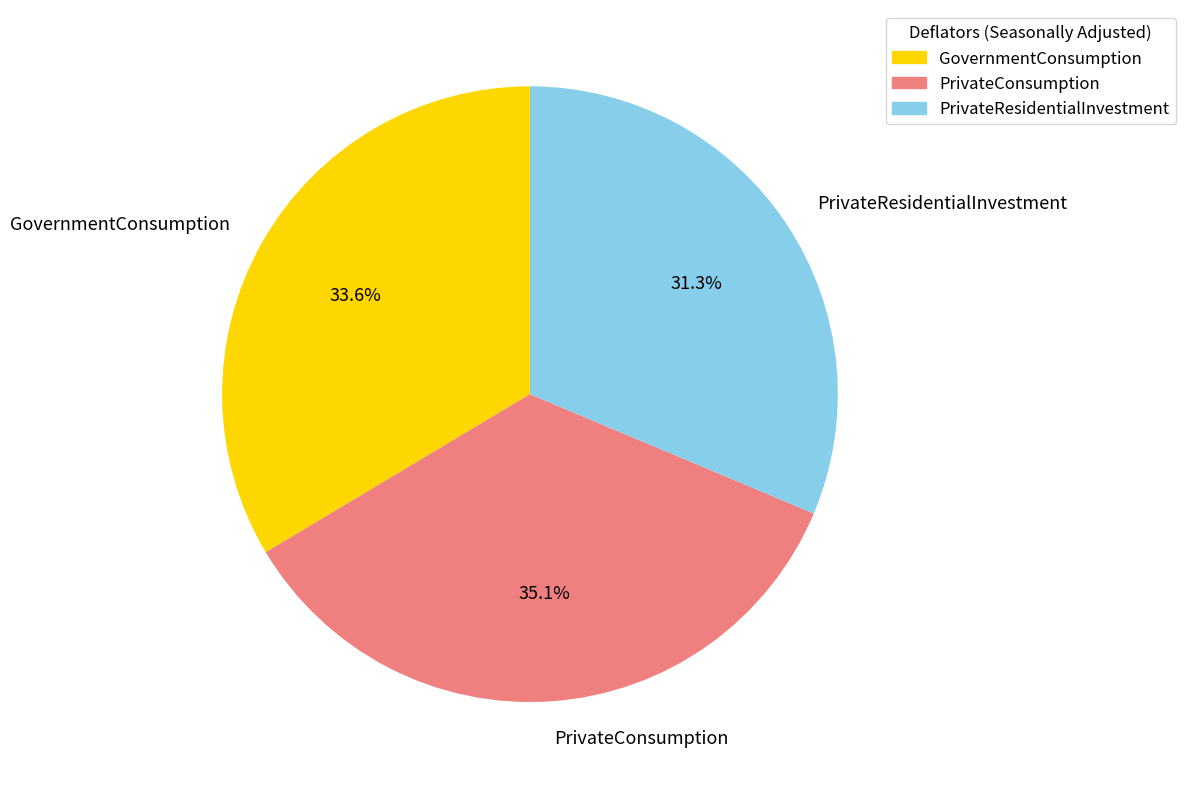

Which category has the biggest portion of the pie?

PrivateConsumption